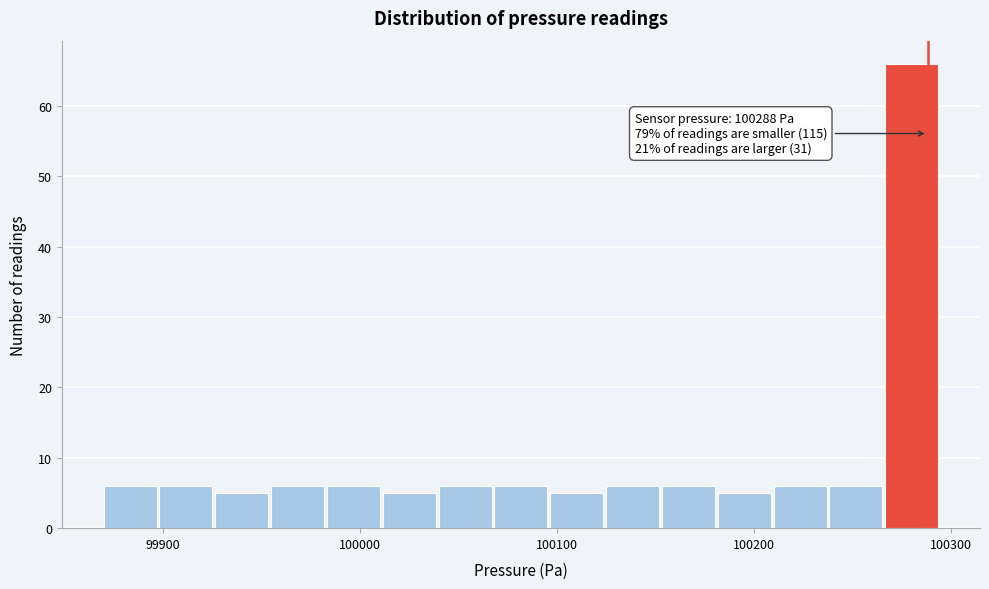

Around what value on the x-axis is the tallest bar? Give the approximate position of its centre, as read against the axis.

100280